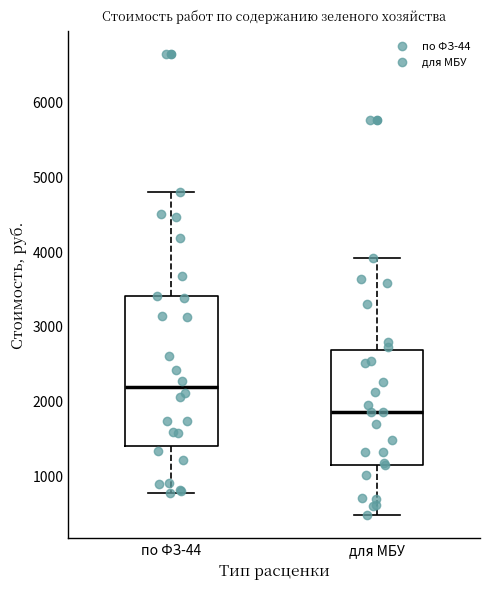

Which box is the tallest, from its lower edge to its upper edge?

по ФЗ-44